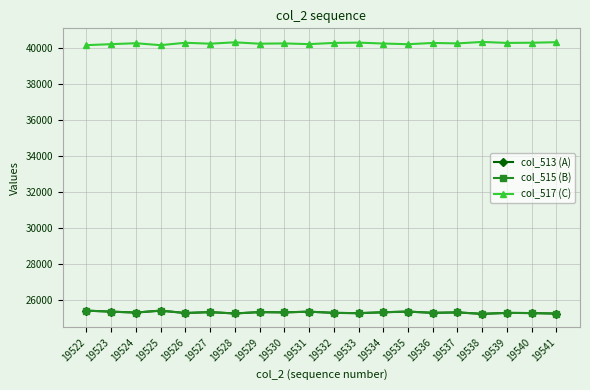

At which category does col_513 (A) reach its first local valley?

19524